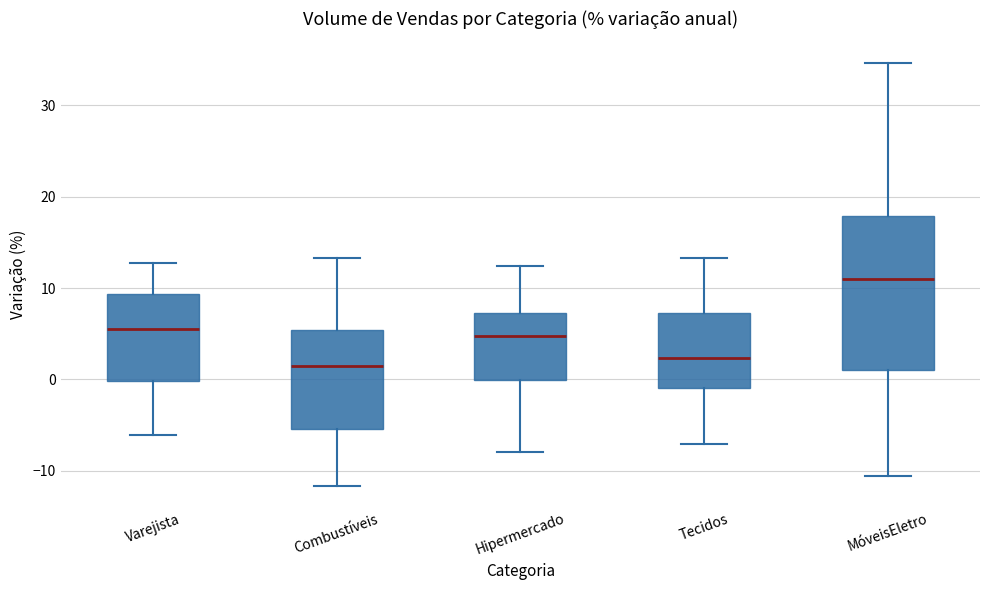

Reading left to right, read every box against the y-axis: the position of its median line, the range the box covers, and the ends of its whiskers. The values are not printed on the chart, so give them approximately, as read against the axis.

Varejista: median 6, box 0 to 9, whiskers -6 to 13
Combustíveis: median 2, box -5 to 5, whiskers -12 to 13
Hipermercado: median 5, box 0 to 7, whiskers -8 to 12
Tecidos: median 2, box -1 to 7, whiskers -7 to 13
MóveisEletro: median 11, box 1 to 18, whiskers -11 to 35